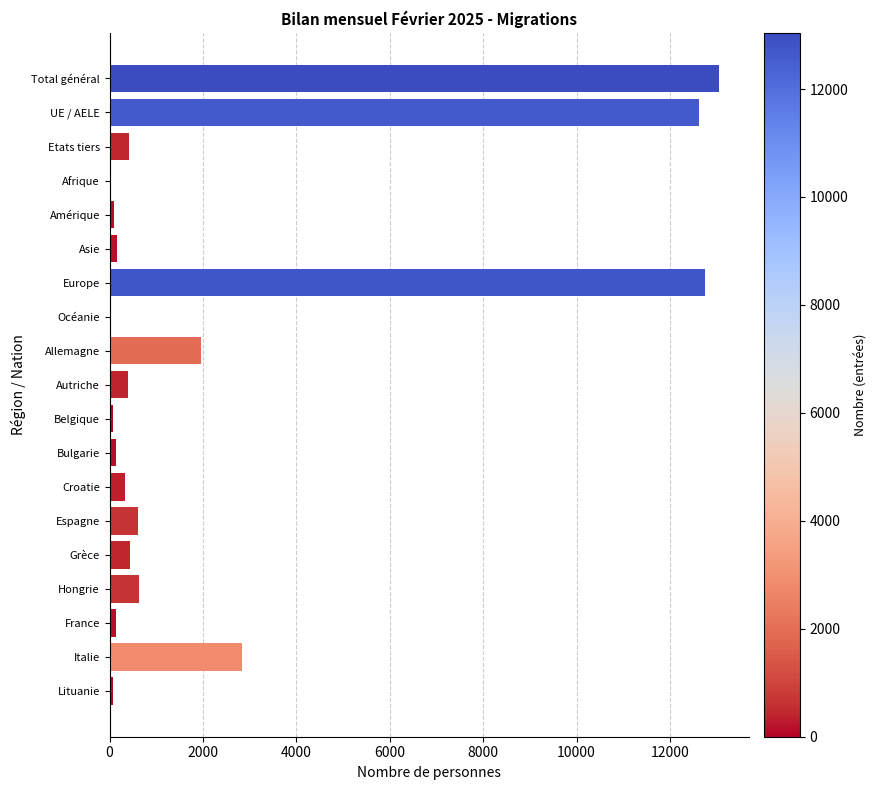

What is the maximum value shown in the chart?

13041